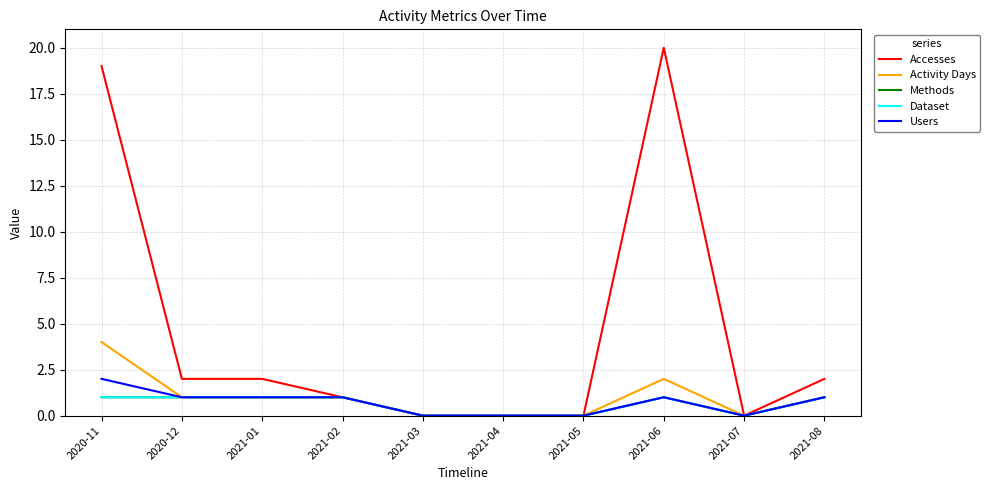

Reading right to left, extract all data points from this chart.

Accesses: 2	0	20	0	0	0	1	2	2	19
Activity Days: 1	0	2	0	0	0	1	1	1	4
Methods: 1	0	1	0	0	0	1	1	1	1
Dataset: 1	0	1	0	0	0	1	1	1	1
Users: 1	0	1	0	0	0	1	1	1	2